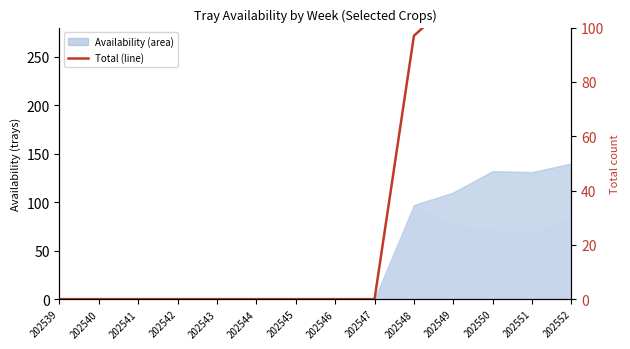

Count the number of values greater than 0.

5